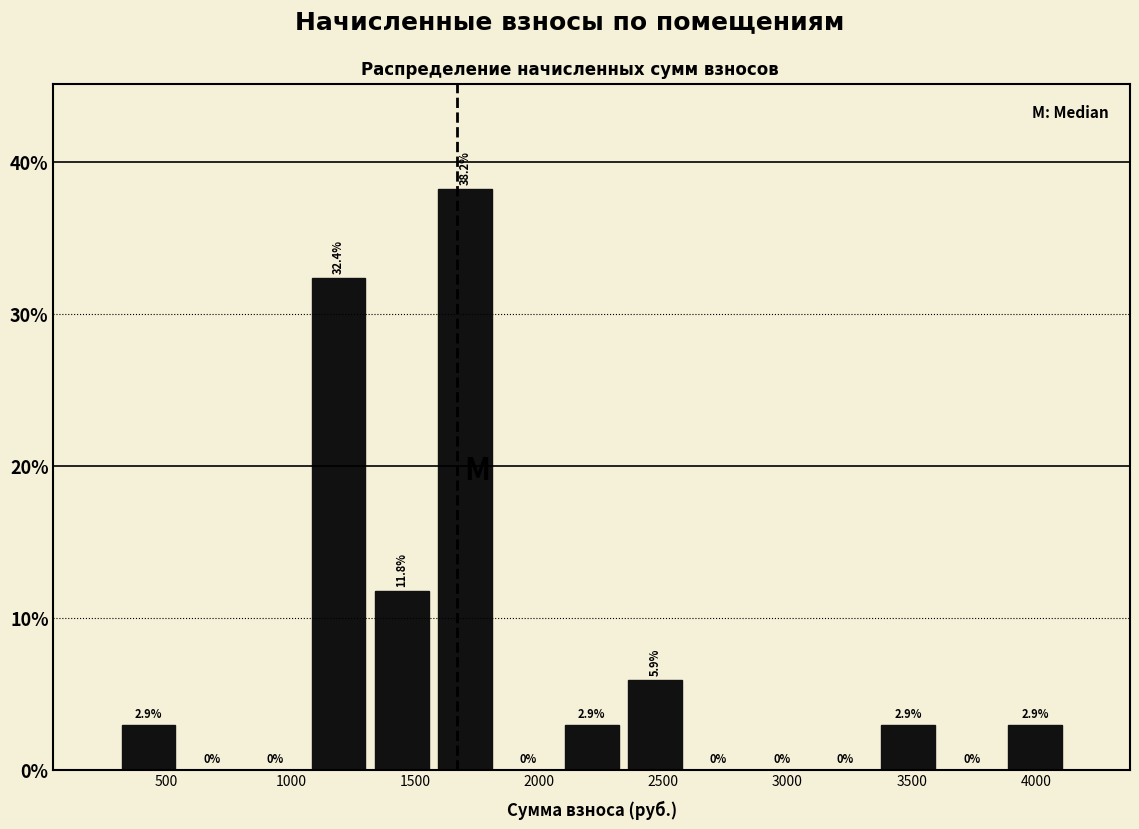

Which range on the x-axis has the tallest bar?

1550 to 1850